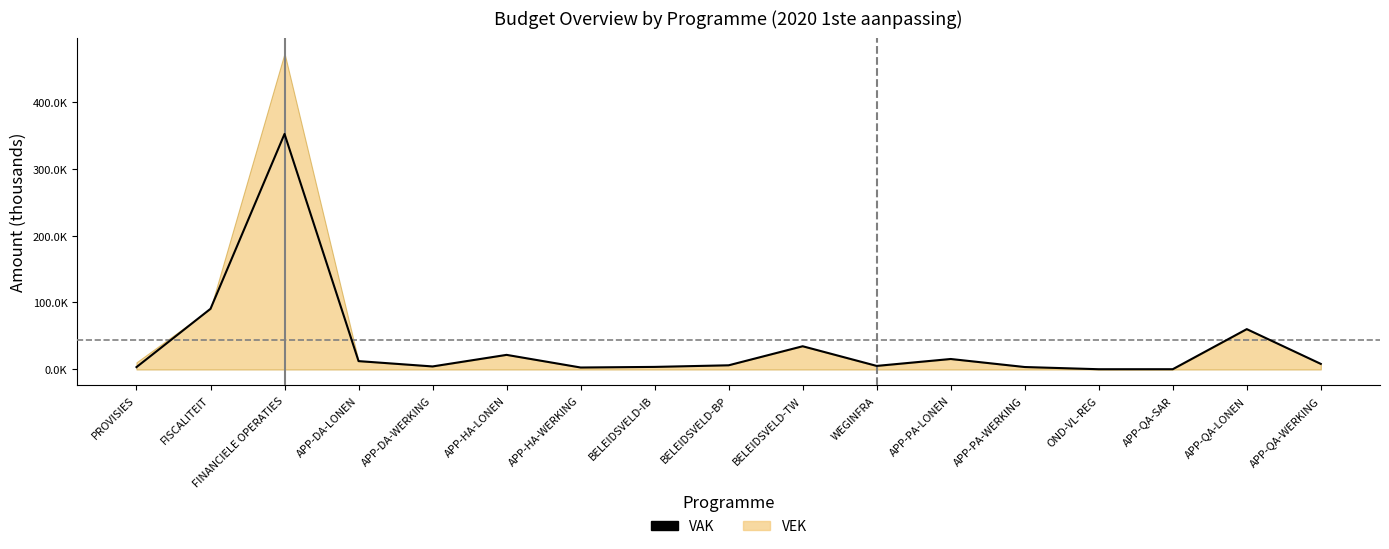

What is the change in value from APP-PA-LONEN to APP-QA-WERKING?

-7293